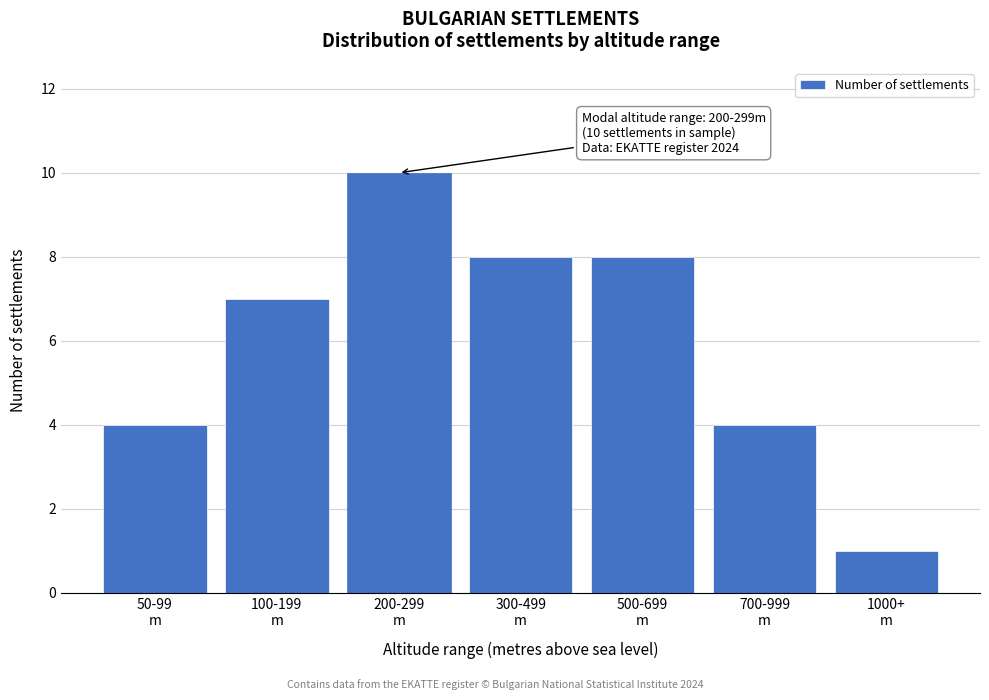

Reading left to right, list all the values displayed in this chart.

4	7	10	8	8	4	1